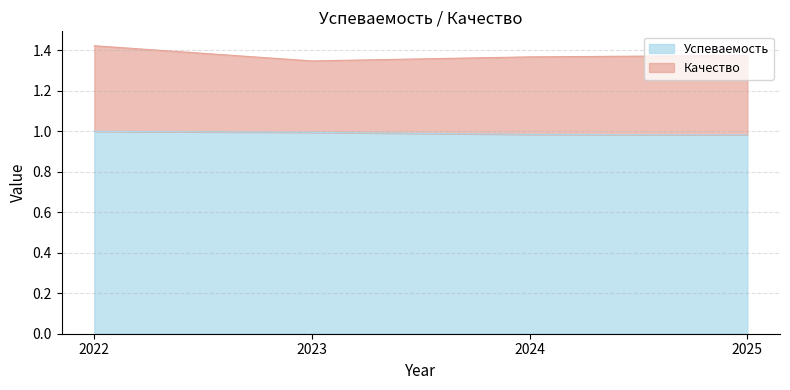

Which label corresponds to the largest value in the chart?

2022